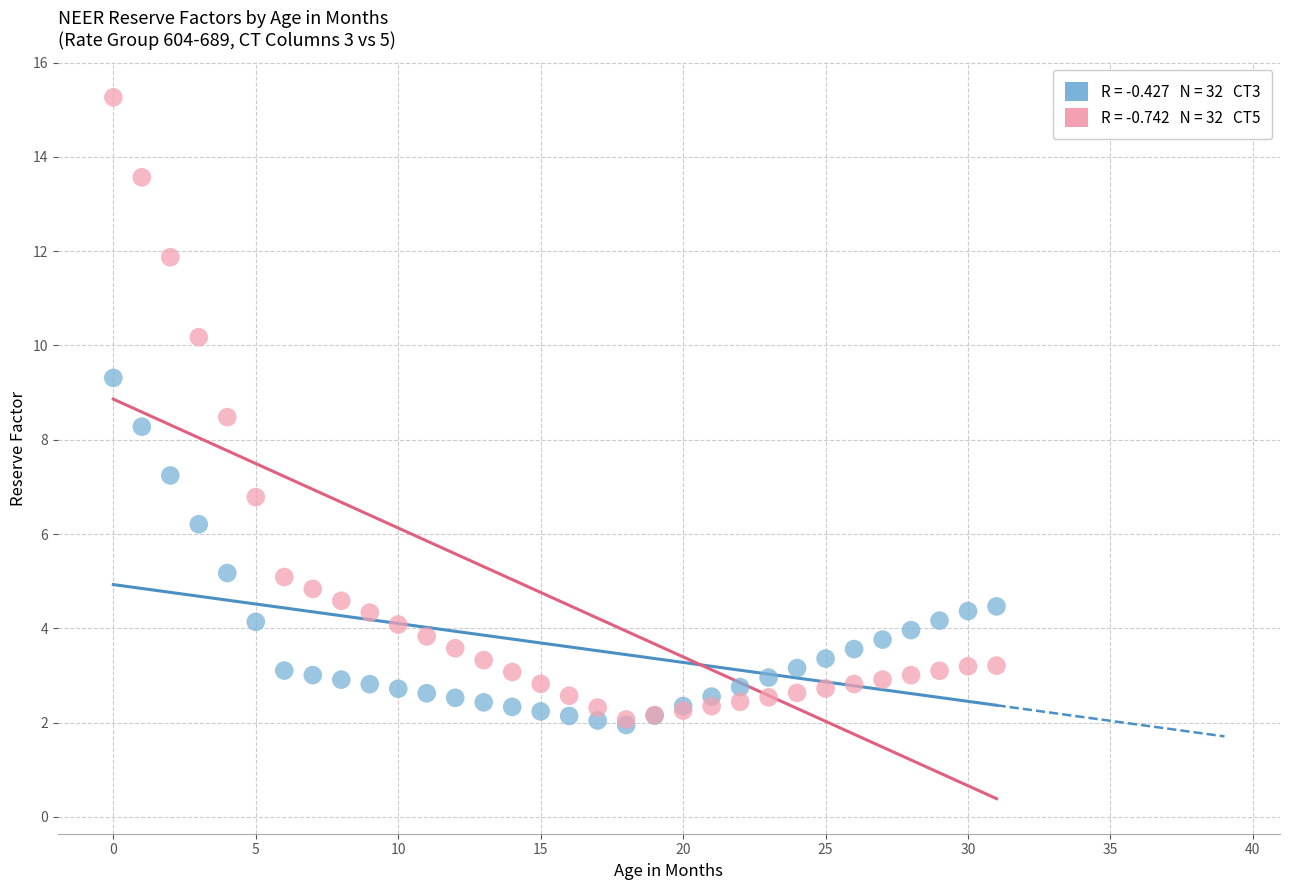

Across all series, what Y value is closest to 8?

8.3